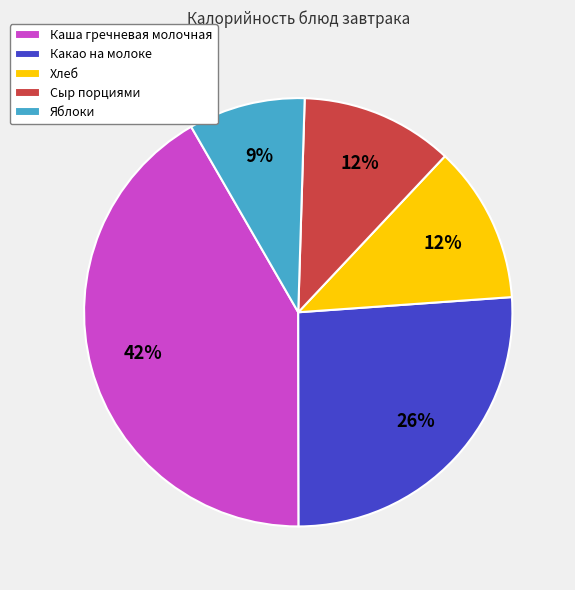

To the nearest percent, what is the difference between the Какао на молоке and Яблоки slice percentages?

17%